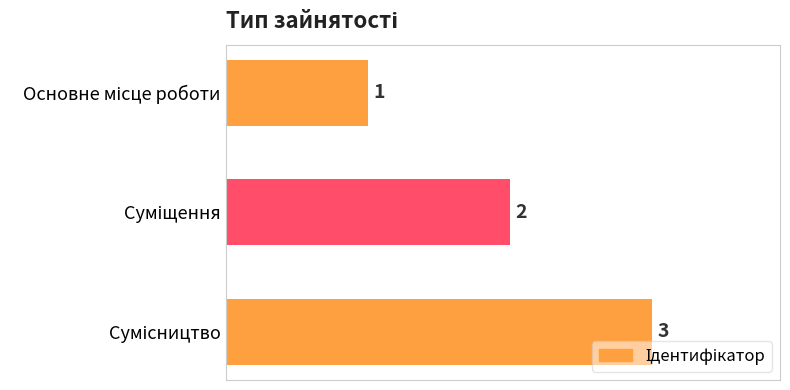

Count the values in the range 1 to 3.

3